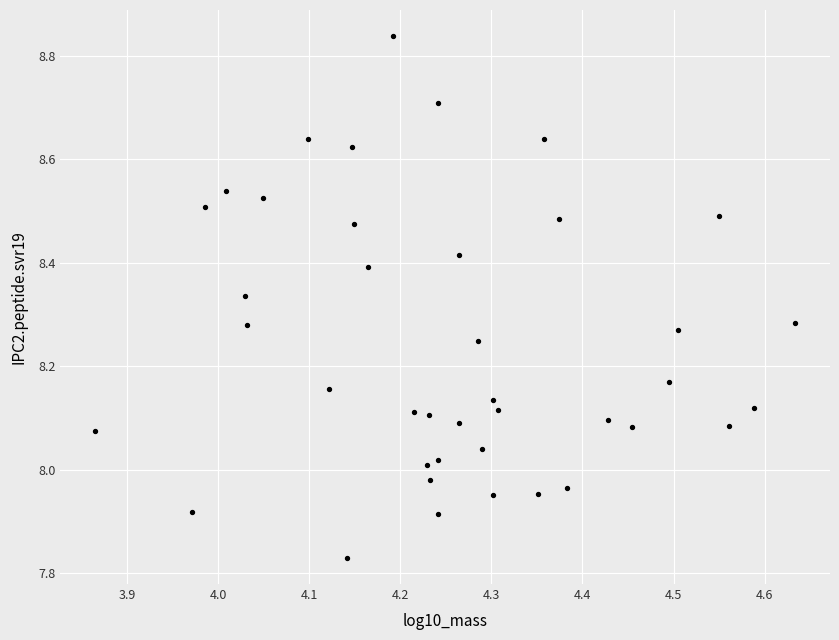

What is the range of Y values (max minus min)?

1.0